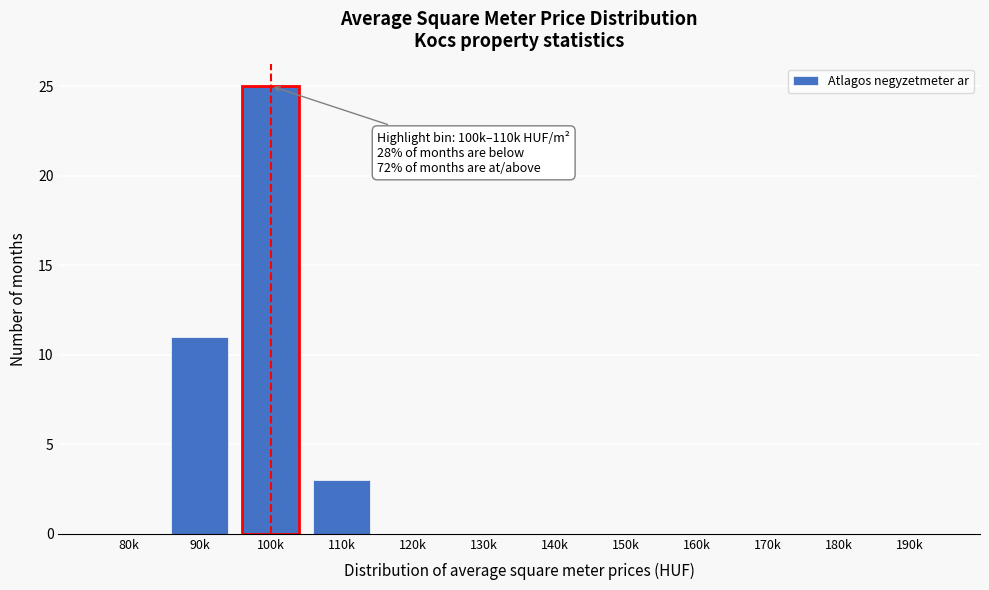

Reading left to right, list all the values displayed in this chart.

80k=0	90k=11	100k=25	110k=3	120k=0	130k=0	140k=0	150k=0	160k=0	170k=0	180k=0	190k=0